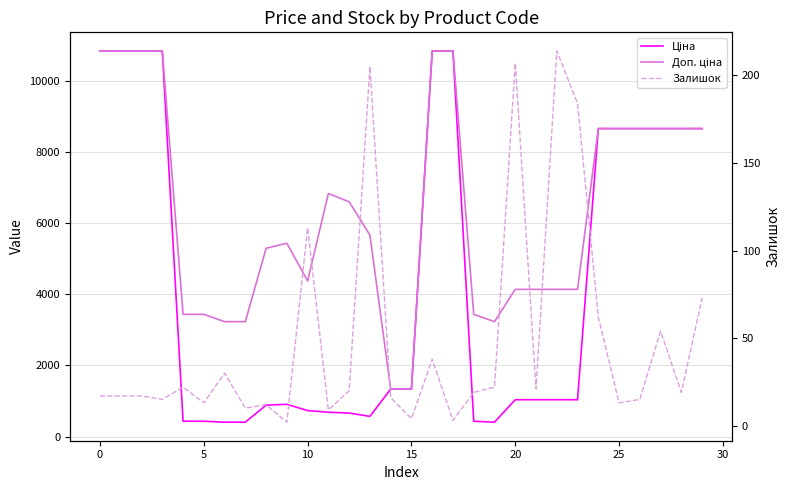

True or false: Доп. ціна and Залишок intersect in this chart.

False